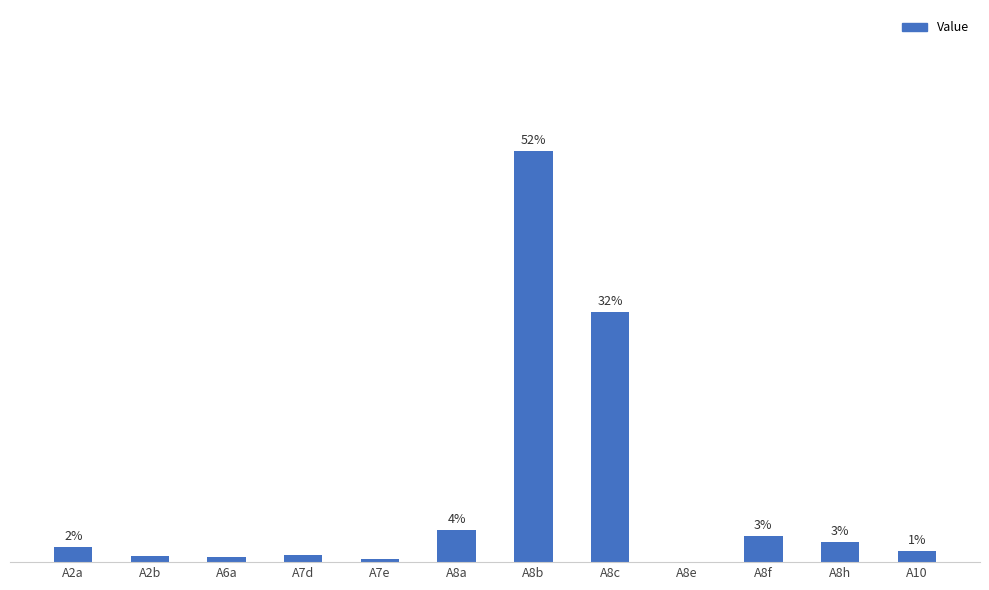

Reading left to right, list all the values displayed in this chart.

A2a=1.9	A2b=0.8	A6a=0.7	A7d=1.0	A7e=0.4	A8a=4.1	A8b=52.1	A8c=31.7	A8e=0.1	A8f=3.3	A8h=2.6	A10=1.4